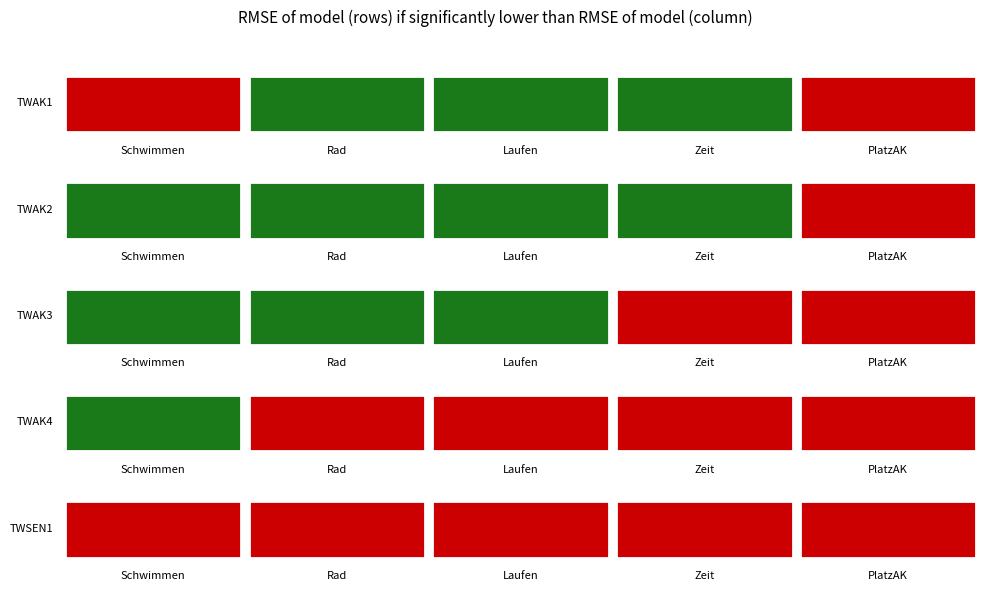

At how many categories does at least one series exceed 19?

1